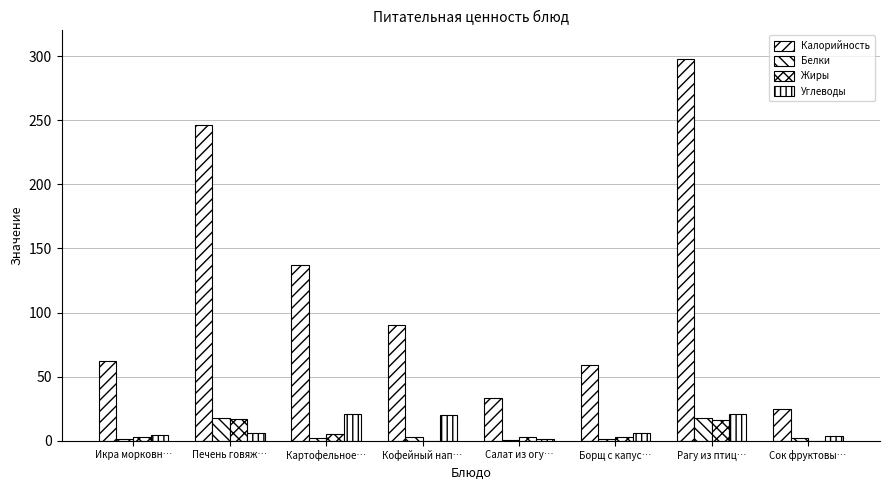

What is the difference between the Углеводы values at Рагу из птиц… and Салат из огу…?

19.1